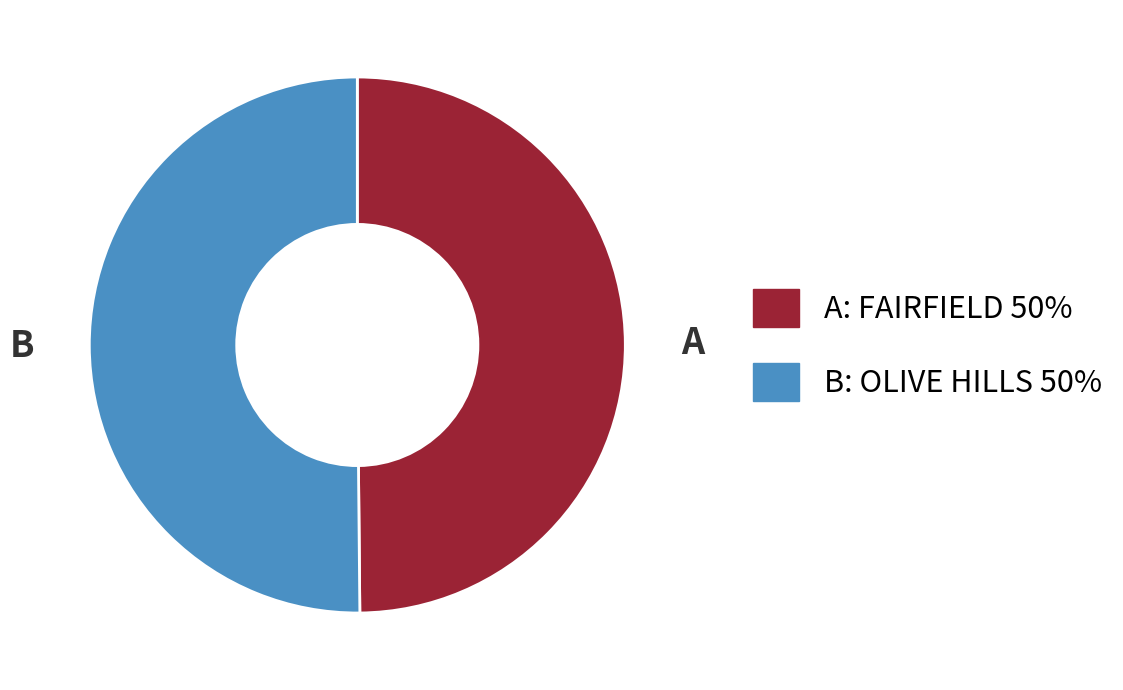

True or false: A: FAIRFIELD 50% accounts for 50% of the total.

True